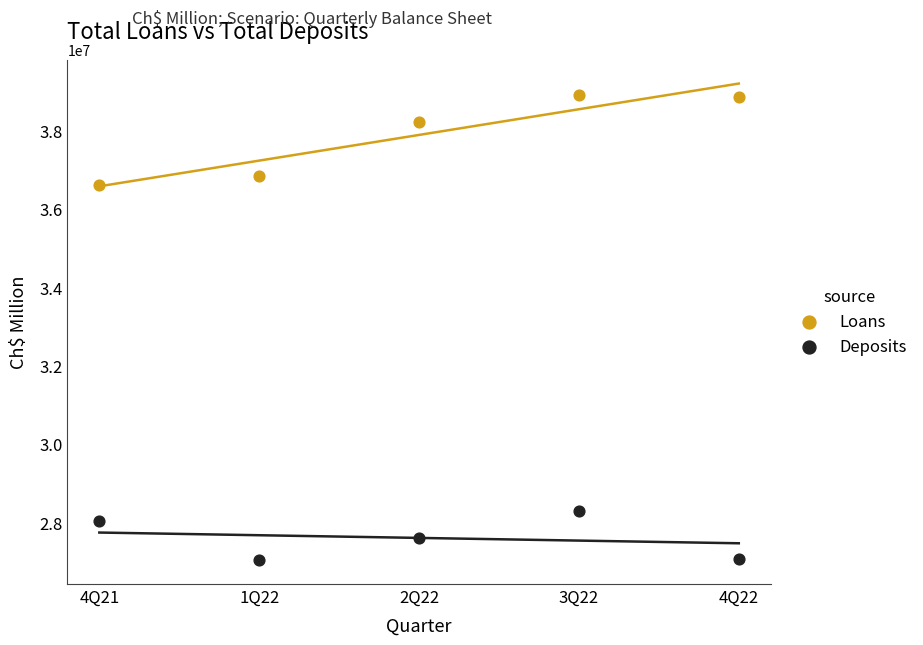

Which series has the widest spread of Y values?

Loans